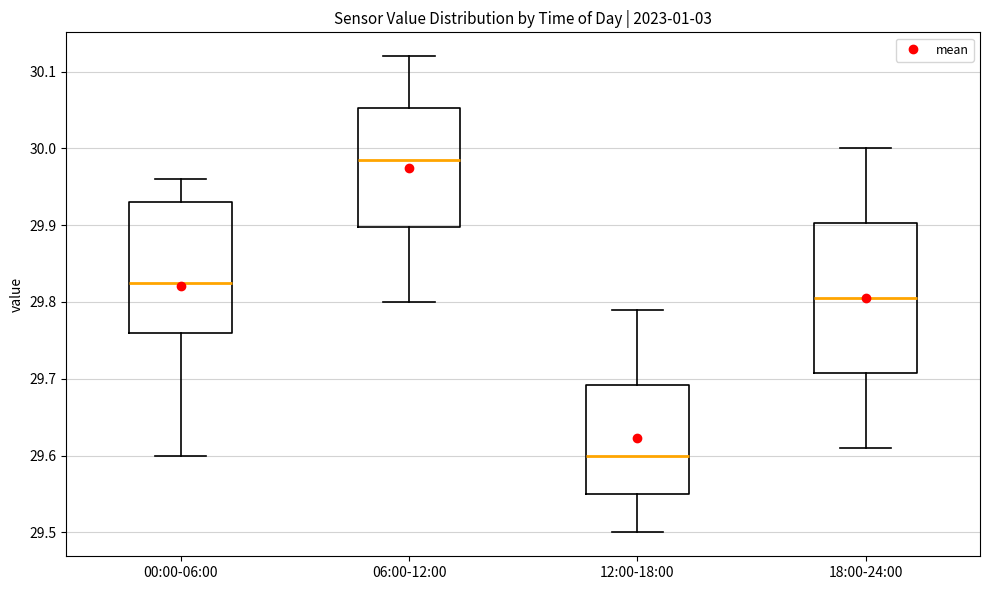

Where does the lower whisker of the box for 06:00-12:00 end on the y-axis? The values are not printed on the chart, so give them approximately, as read against the axis.

29.80